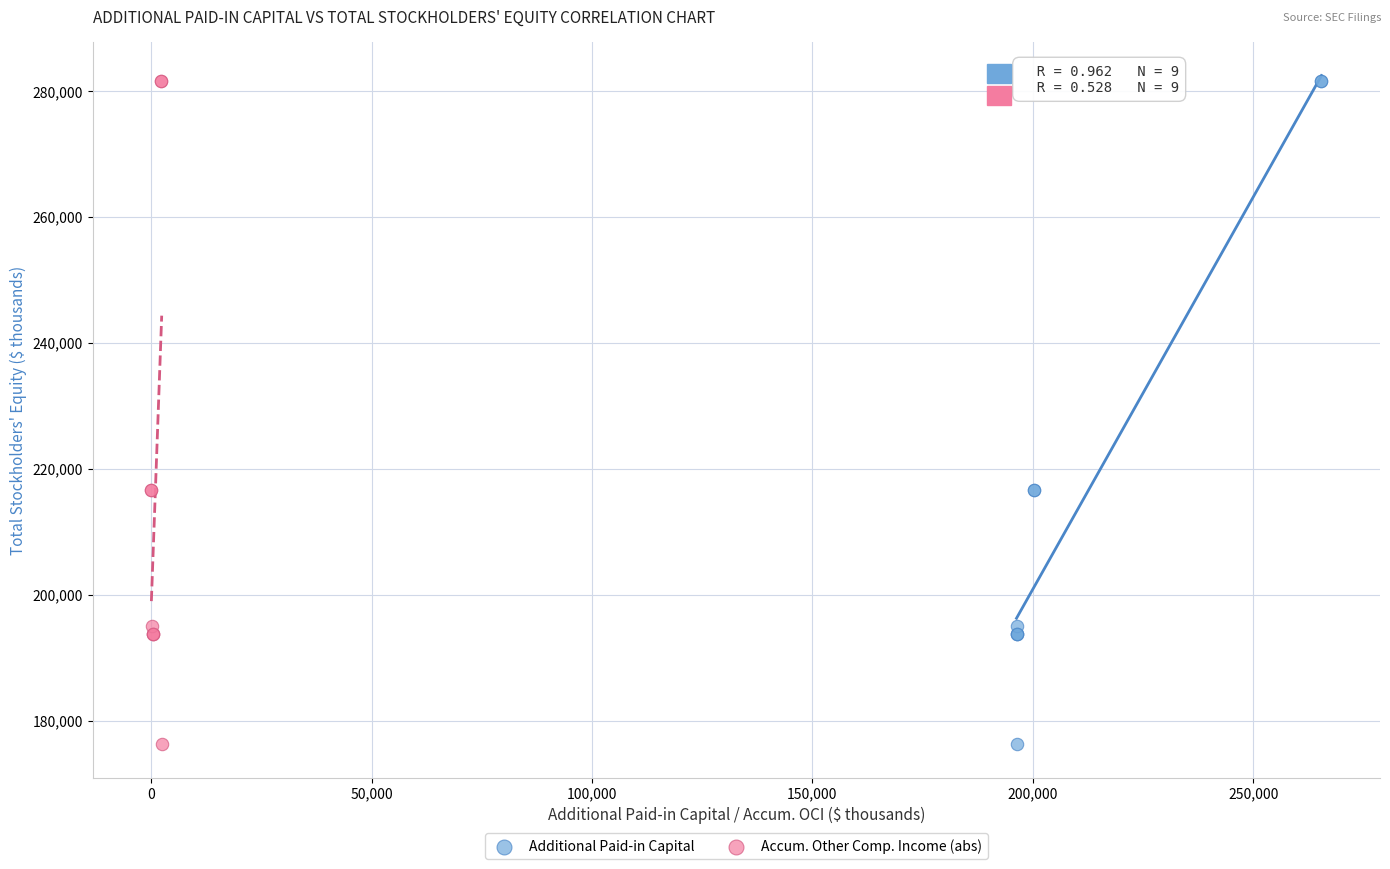

What are all the series names shown in the legend?

Additional Paid-in Capital, Accum. Other Comp. Income (abs)